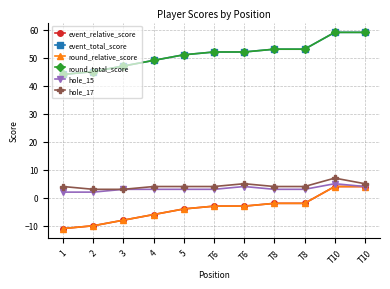

What is the difference between the second highest and second lowest values in the event_relative_score series?

14